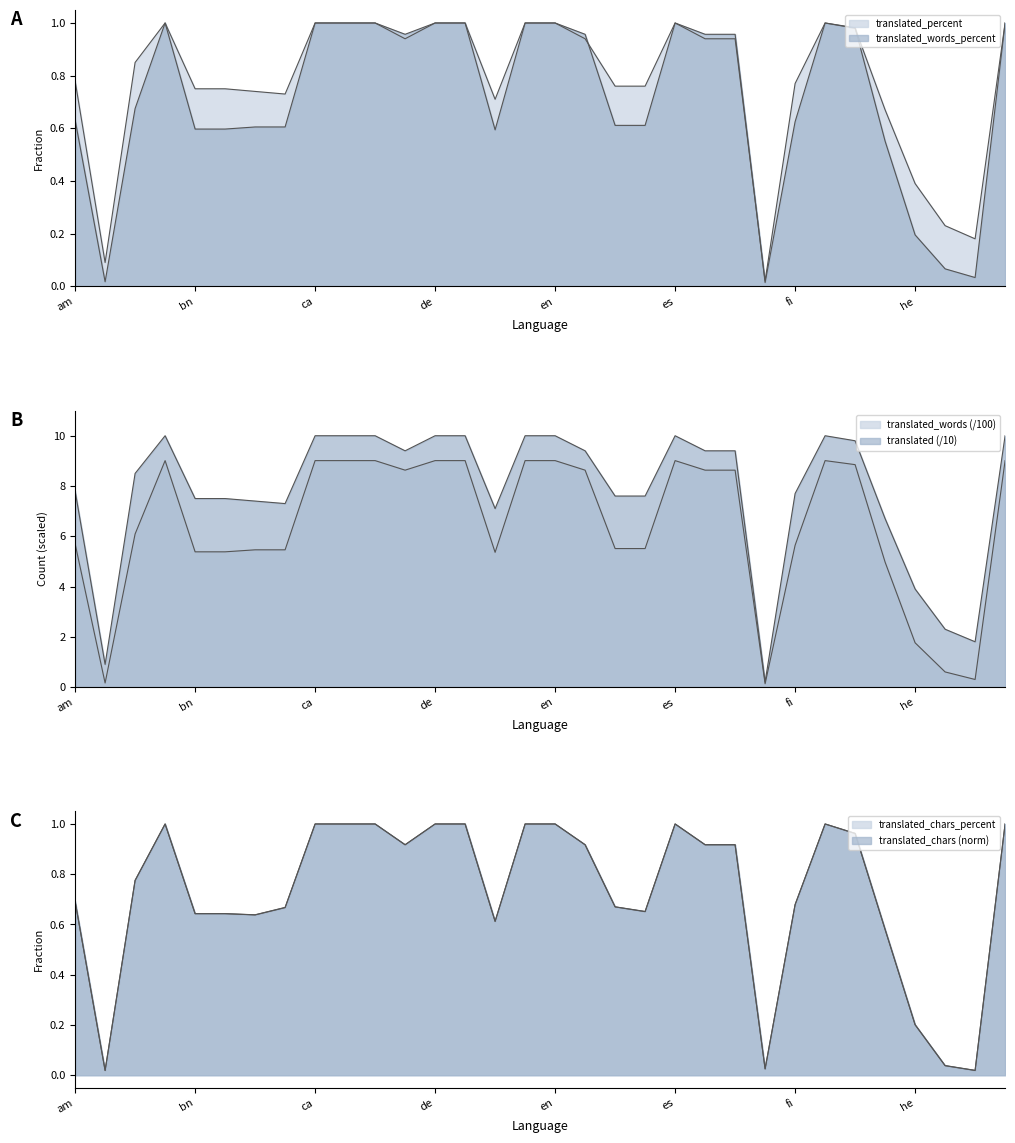

What is the label of the 14th point from the right?

en_ZA